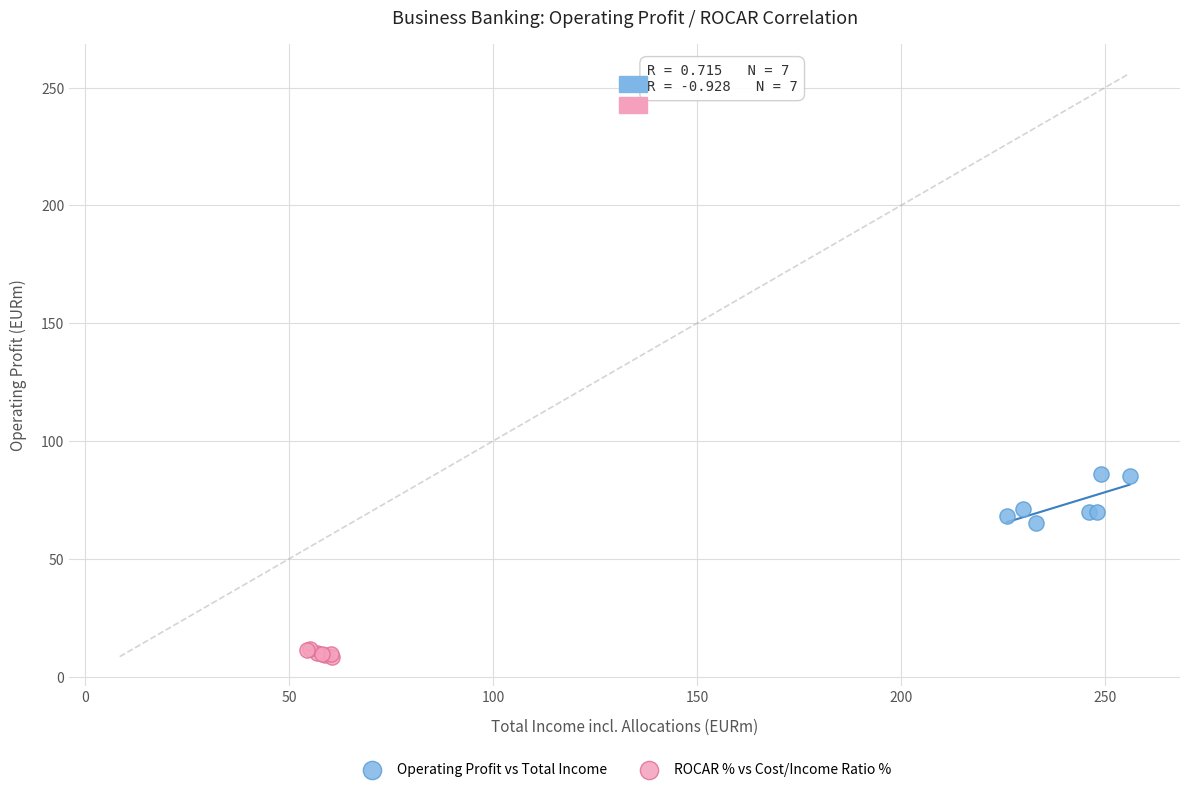

Which series has the largest Y range (max minus min)?

Operating Profit vs Total Income